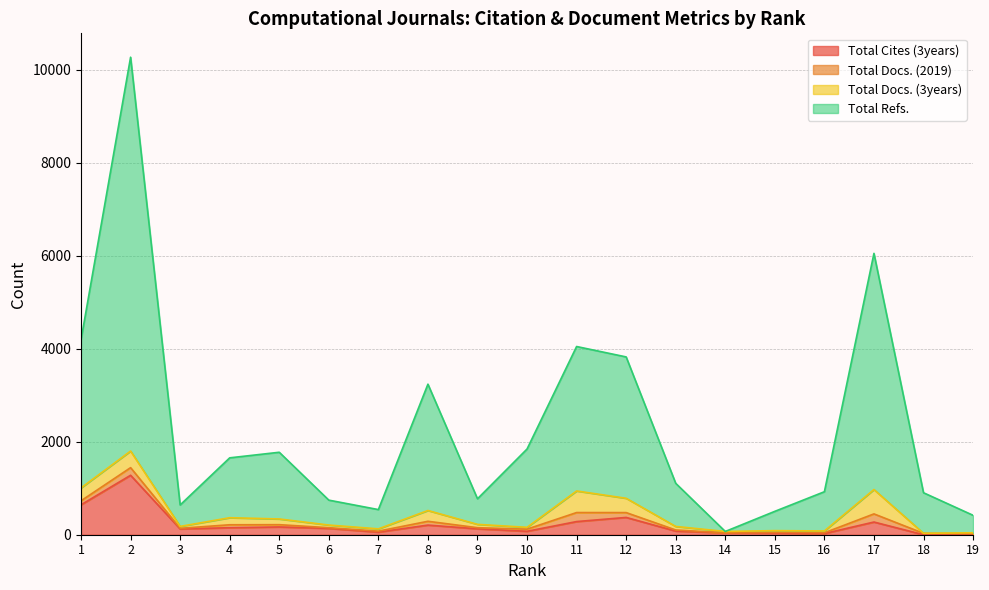

How many interior local valleys does the Total Refs. series have?

4